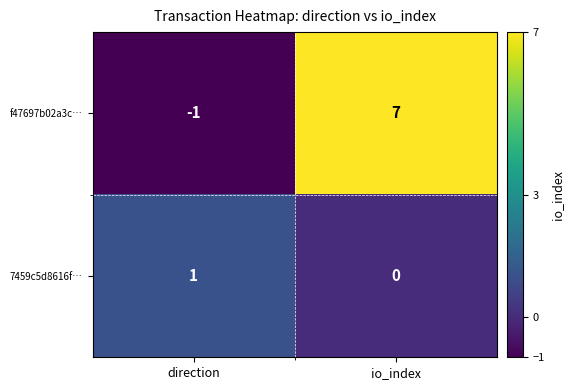

Rank the series by their maximum value, from highest to lowest.

f47697b02a3c…, 7459c5d8616f…